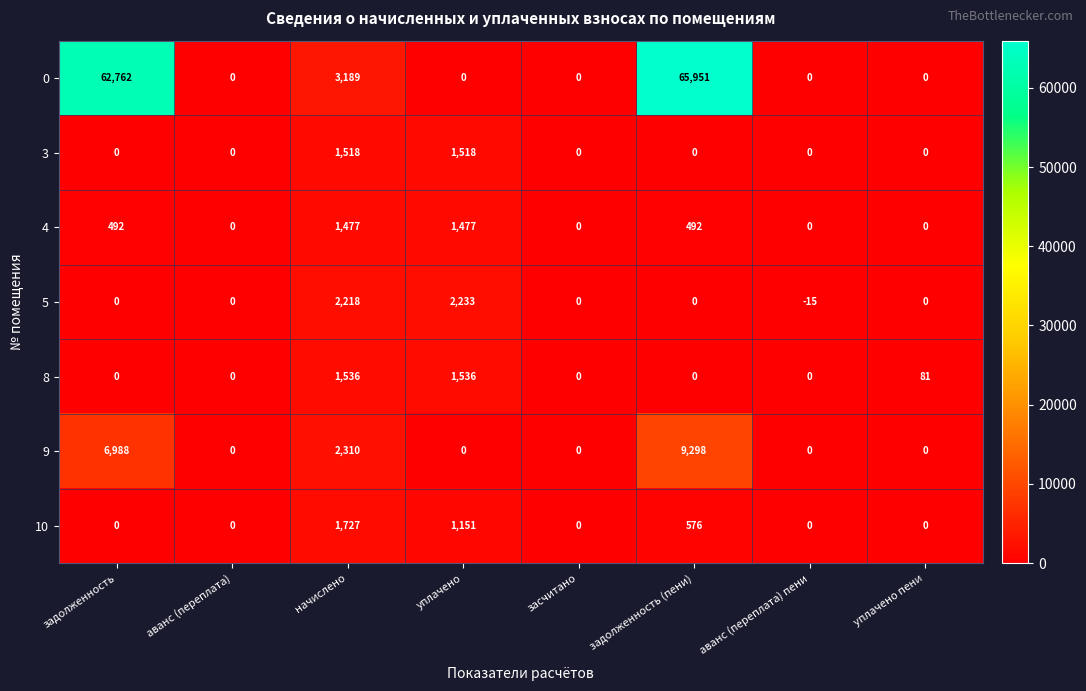

At which category does the chart reach its minimum across all series?

аванс (переплата) пени